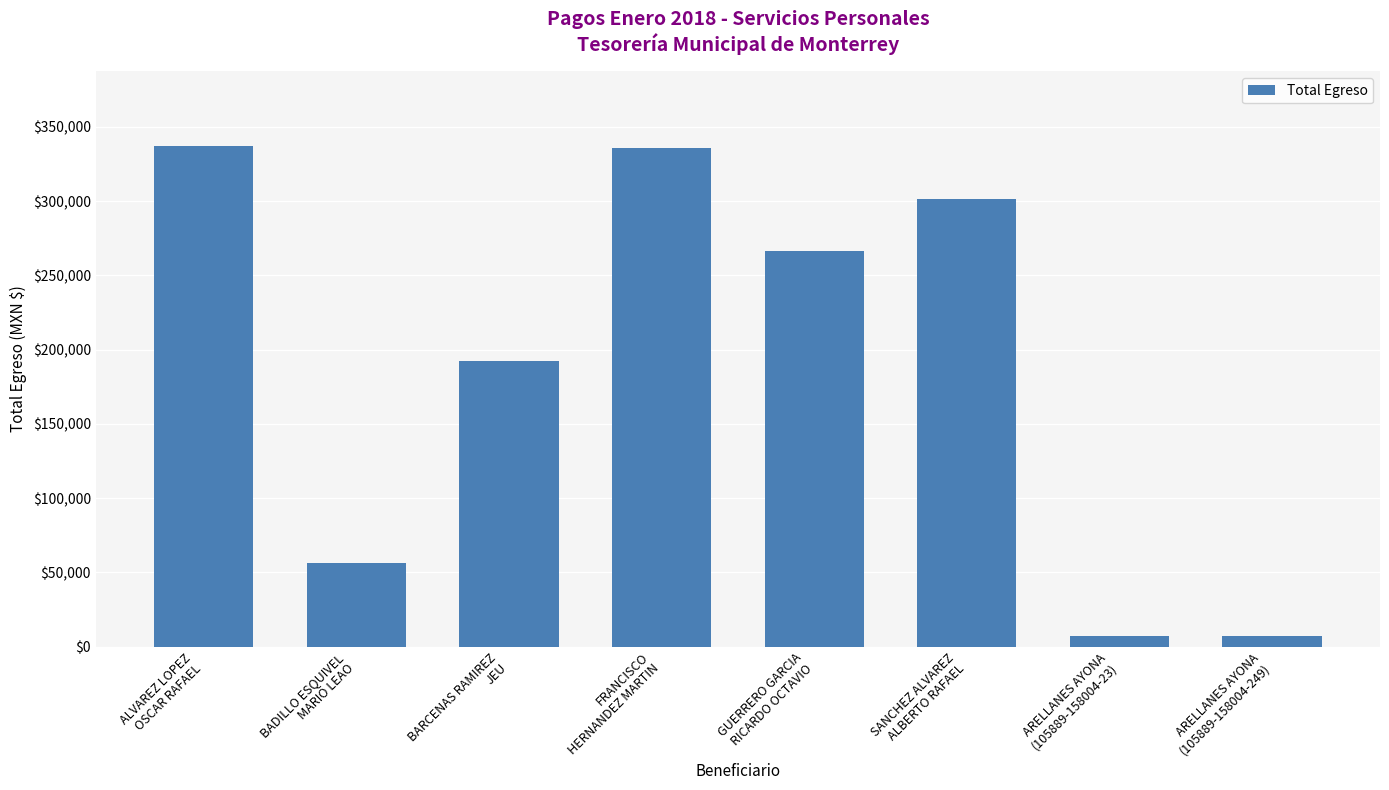

What is the sum of the values at ARELLANES AYONA
(105889-158004-249) and FRANCISCO
HERNANDEZ MARTIN?

342713.4